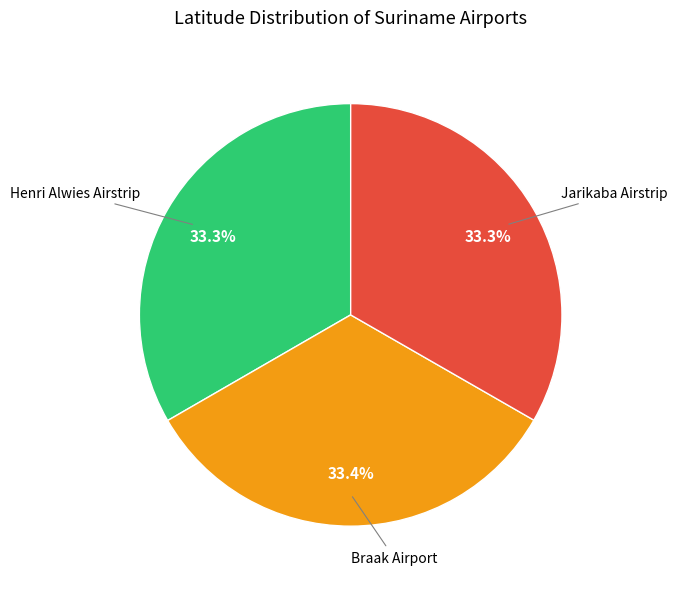

Is there a majority slice in this chart?

No